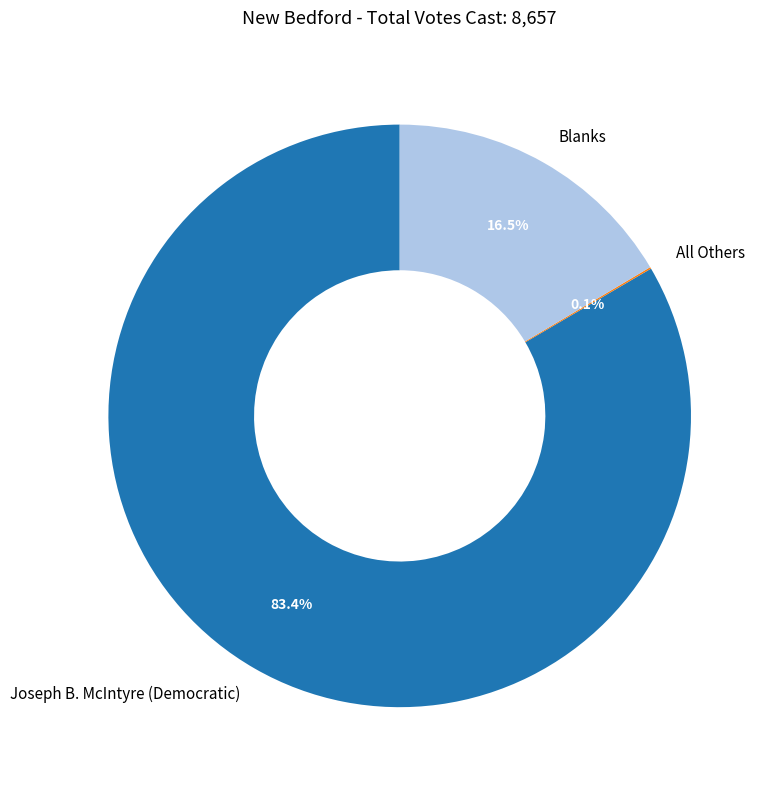

Between Blanks and Joseph B. McIntyre (Democratic), which is larger?

Joseph B. McIntyre (Democratic)